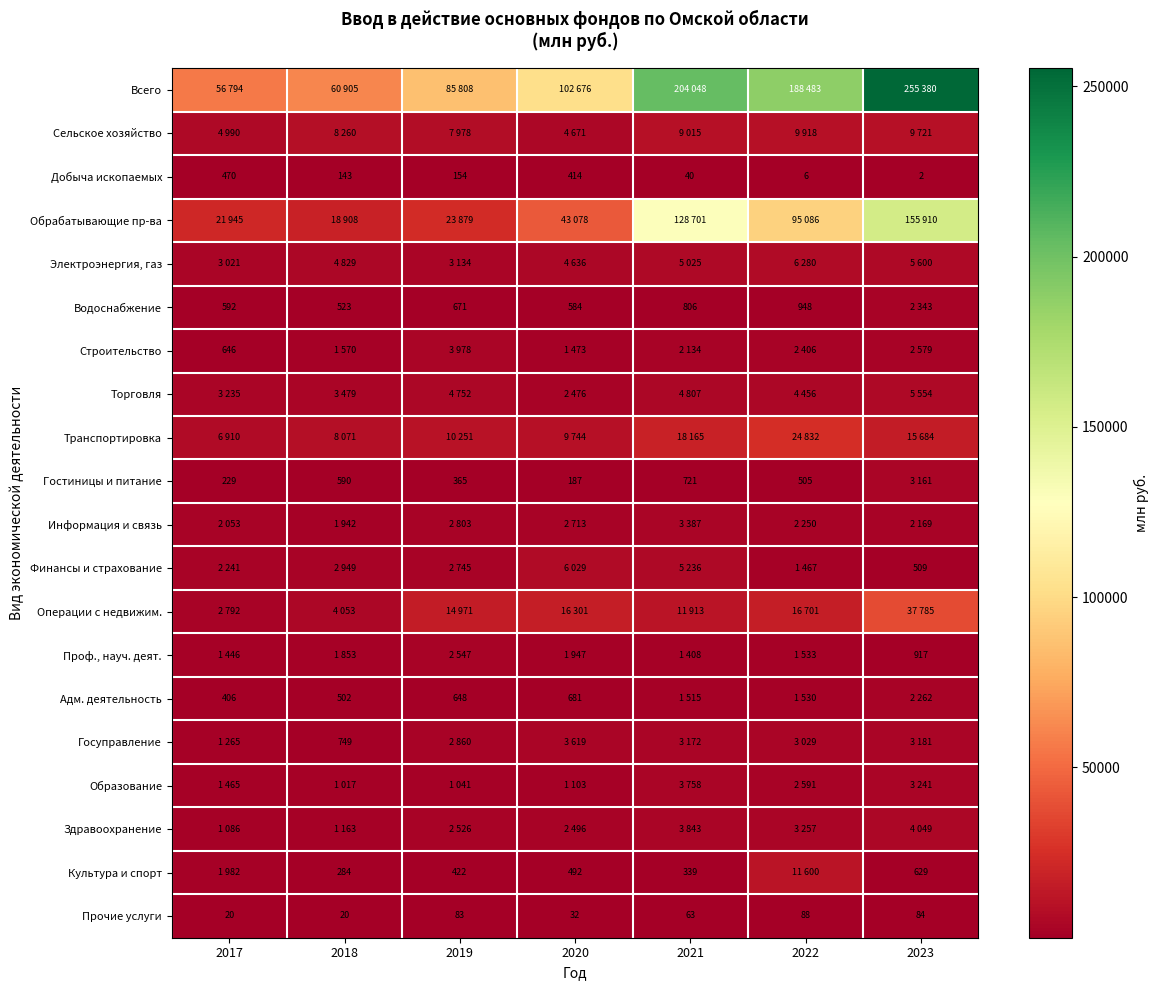

What is the difference between the Прочие услуги values at 2023 and 2018?

64